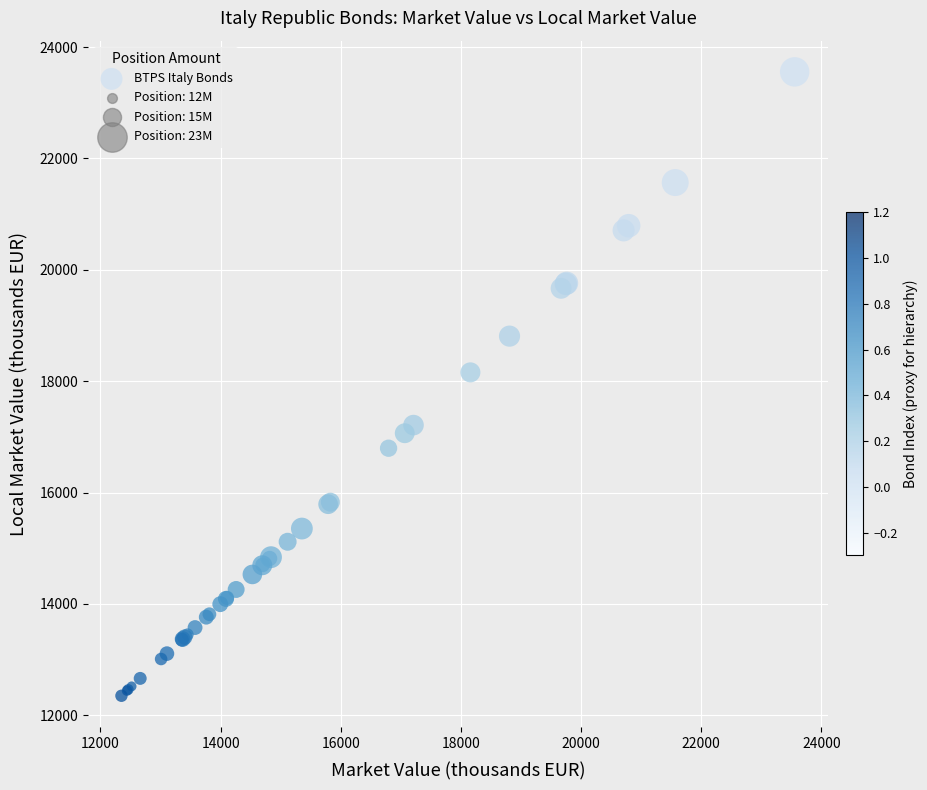

What Y value in the scatter plot is closest to 17952?

18158